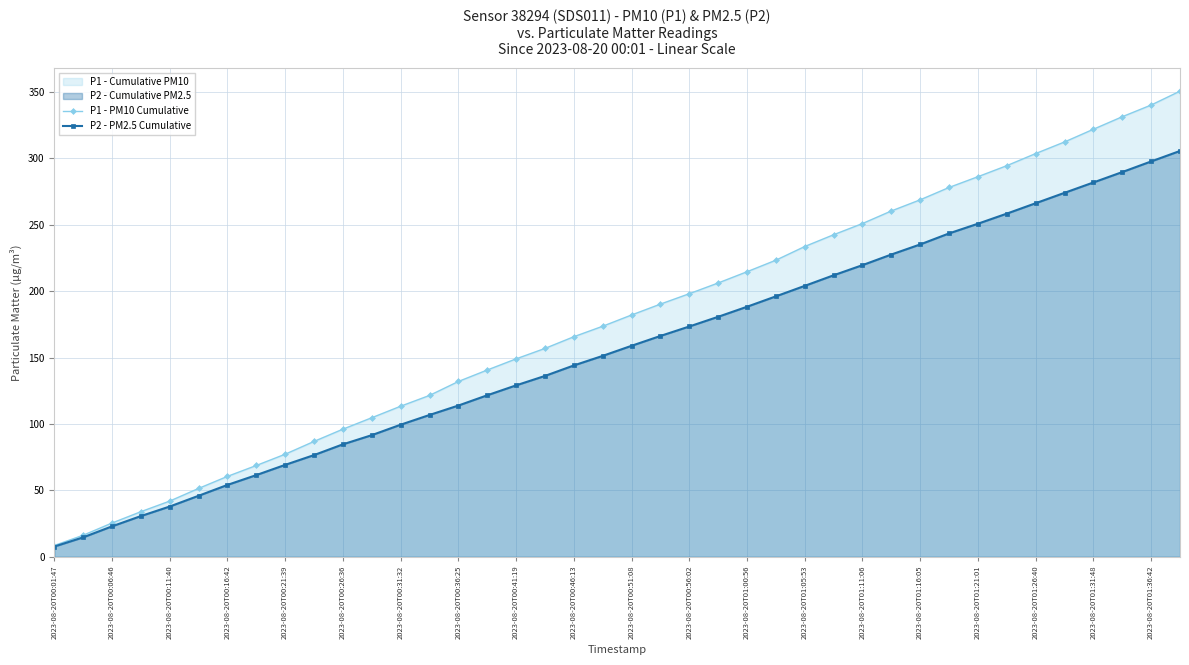

List the series in order of their peak value, highest first.

P1 - PM10 Cumulative, P2 - PM2.5 Cumulative